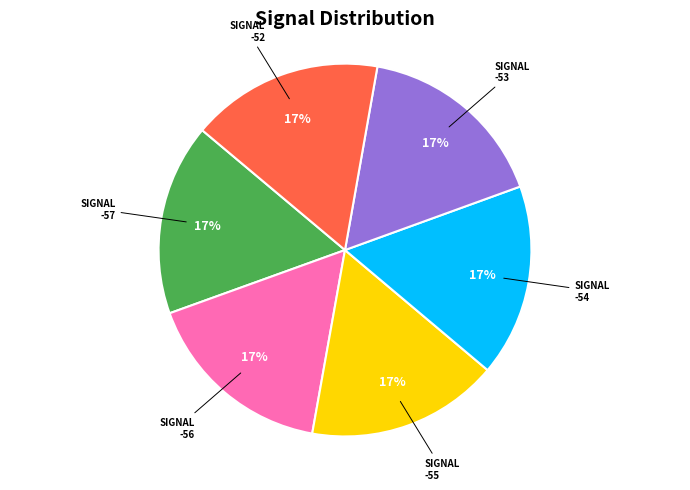

To the nearest percent, what is the average slice percentage?

17%